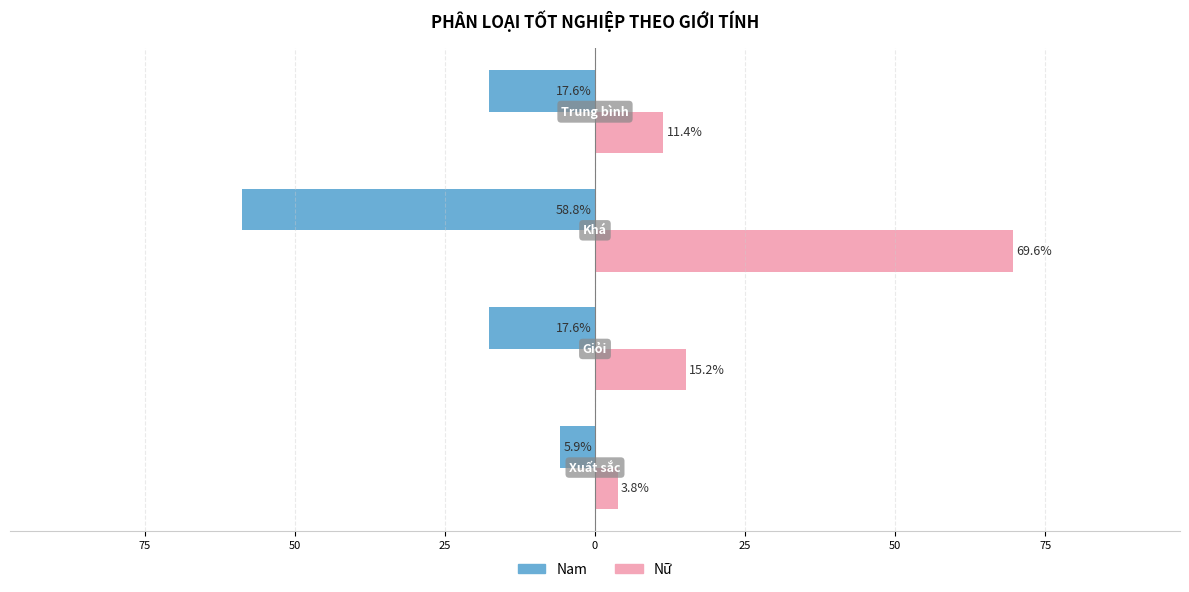

What is the difference between the maximum and minimum values in the Nam series?

52.9